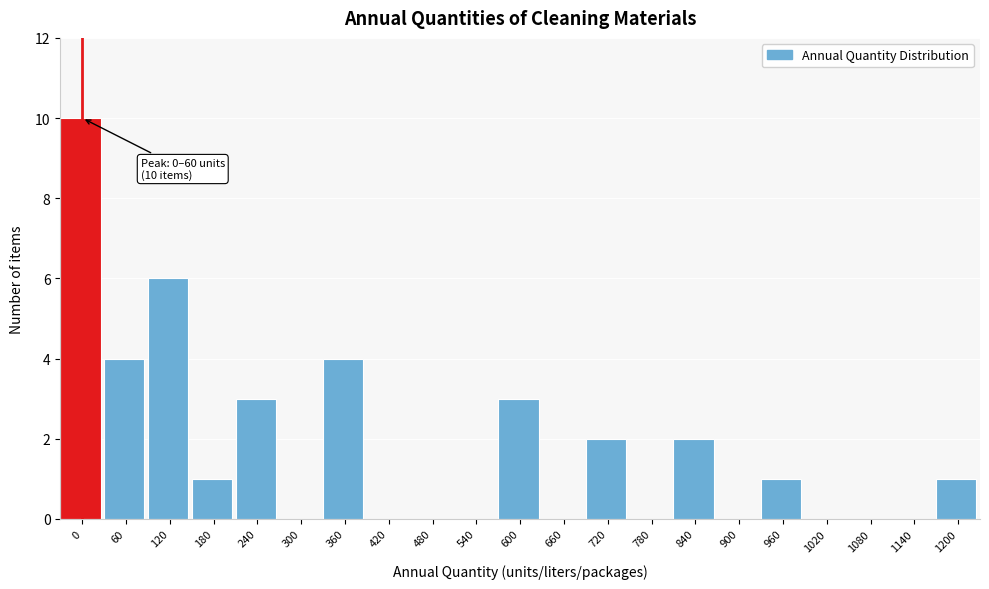

Reading left to right, transcribe all the data shown in this chart.

0=10	60=4	120=6	180=1	240=3	300=0	360=4	420=0	480=0	540=0	600=3	660=0	720=2	780=0	840=2	900=0	960=1	1020=0	1080=0	1140=0	1200=1